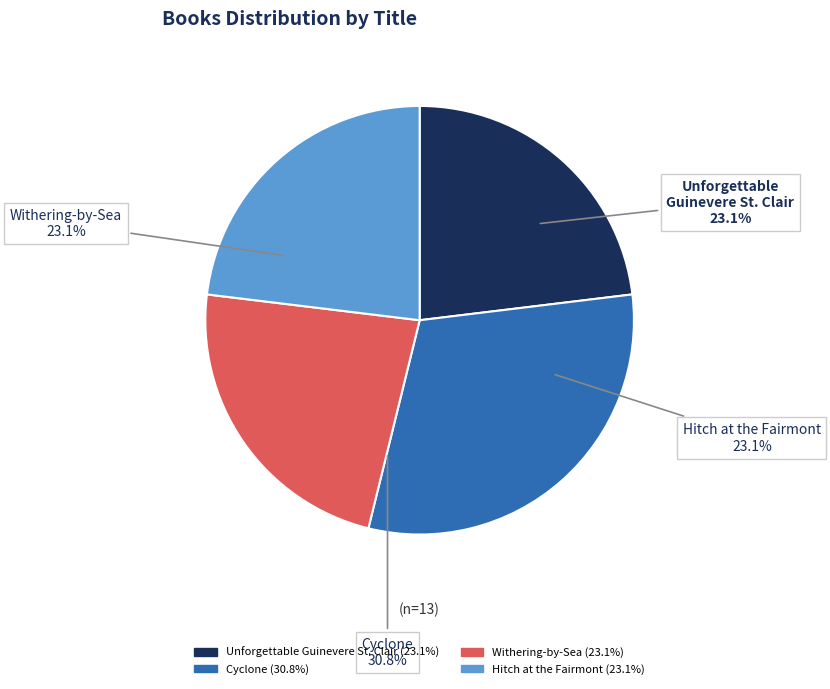

What portion of the pie excludes Cyclone?

69.2%